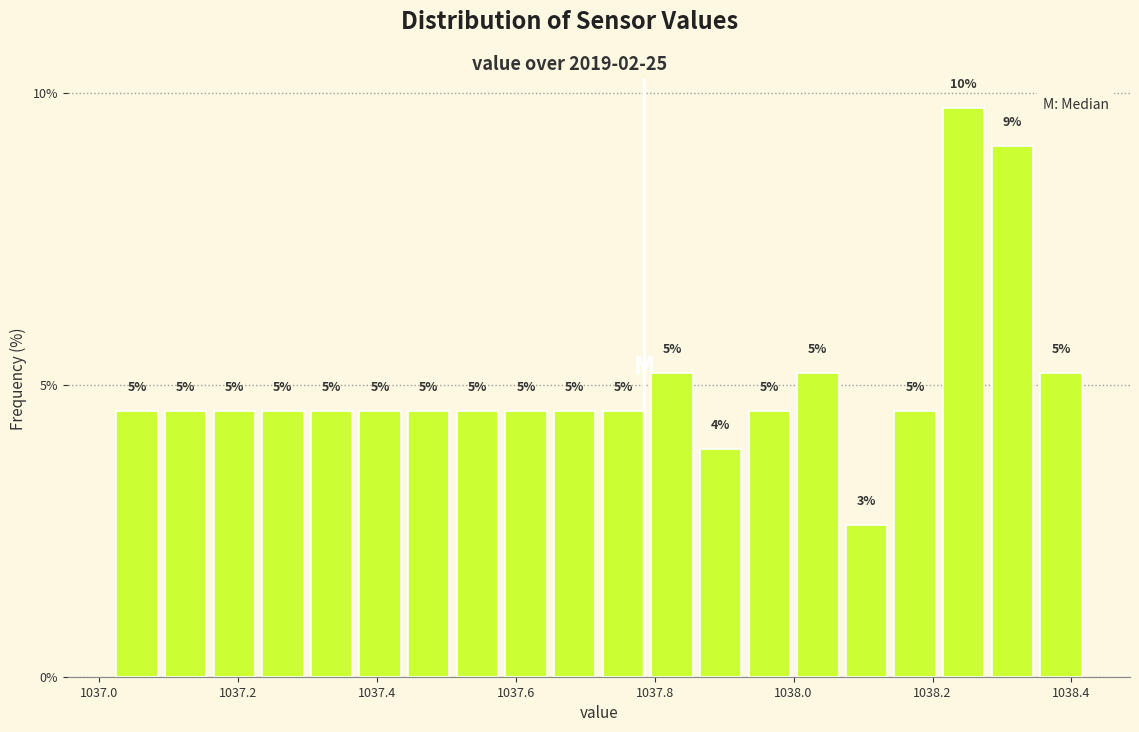

Read against the x-axis, roughly where is the centre of the tallest bar?

1038.24